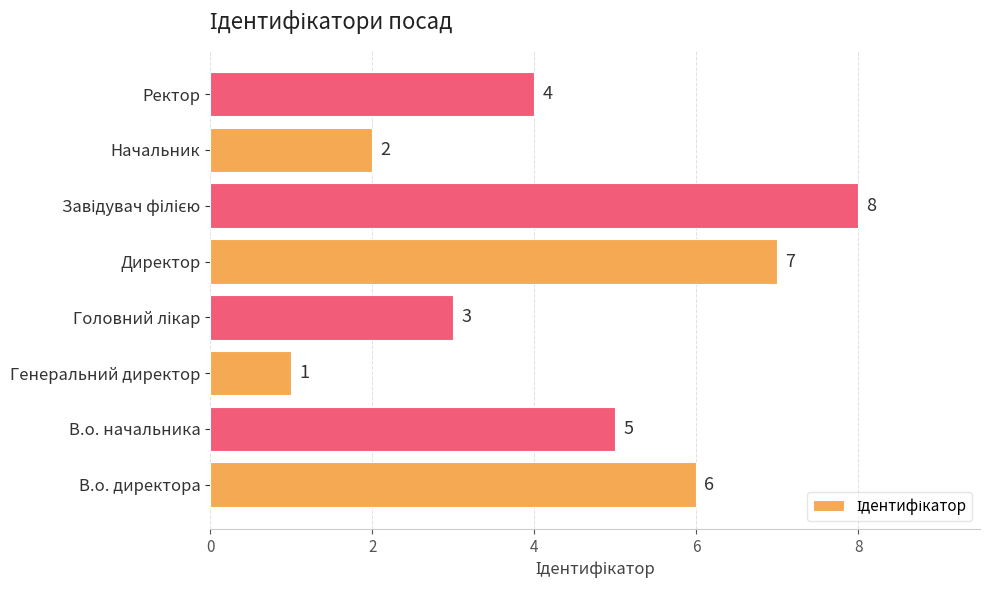

Reading bottom to top, what are all the values shown in this chart?

6	5	1	3	7	8	2	4